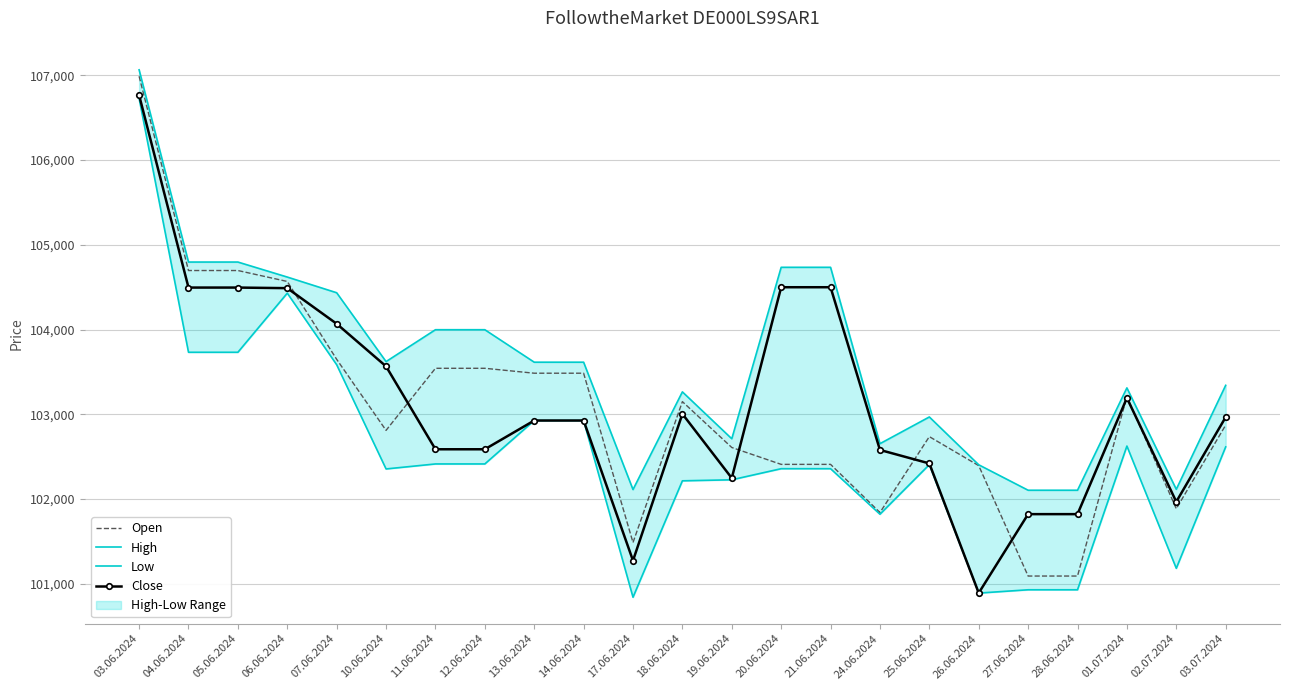

What is the label of the 1st point from the right?

03.07.2024